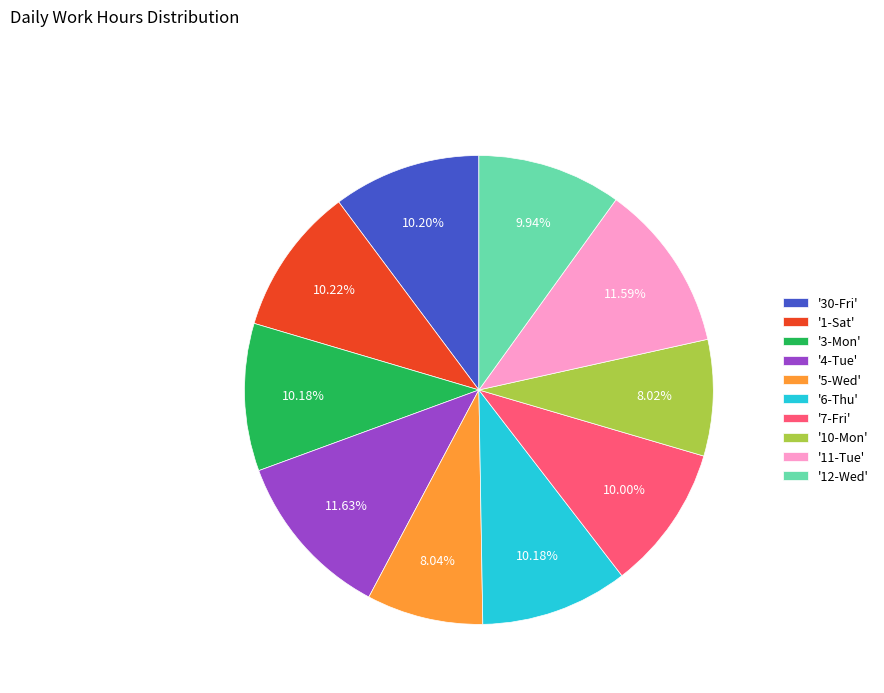

Do '30-Fri' and '12-Wed' together represent more than half of the pie?

No